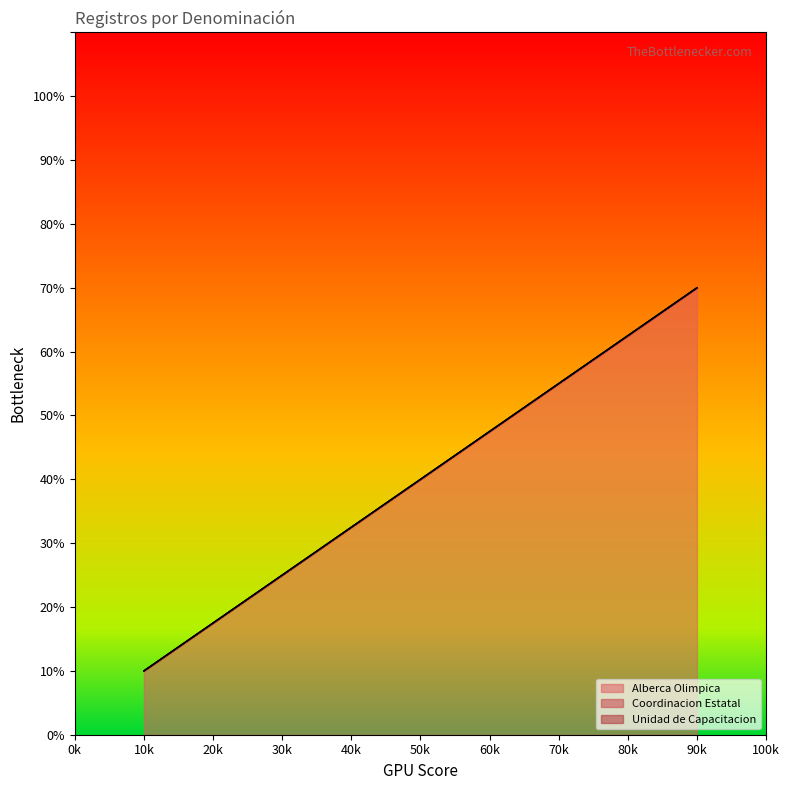

List the series in order of their peak value, lowest first.

Alberca Olimpica, Coordinacion Estatal, Unidad de Capacitacion